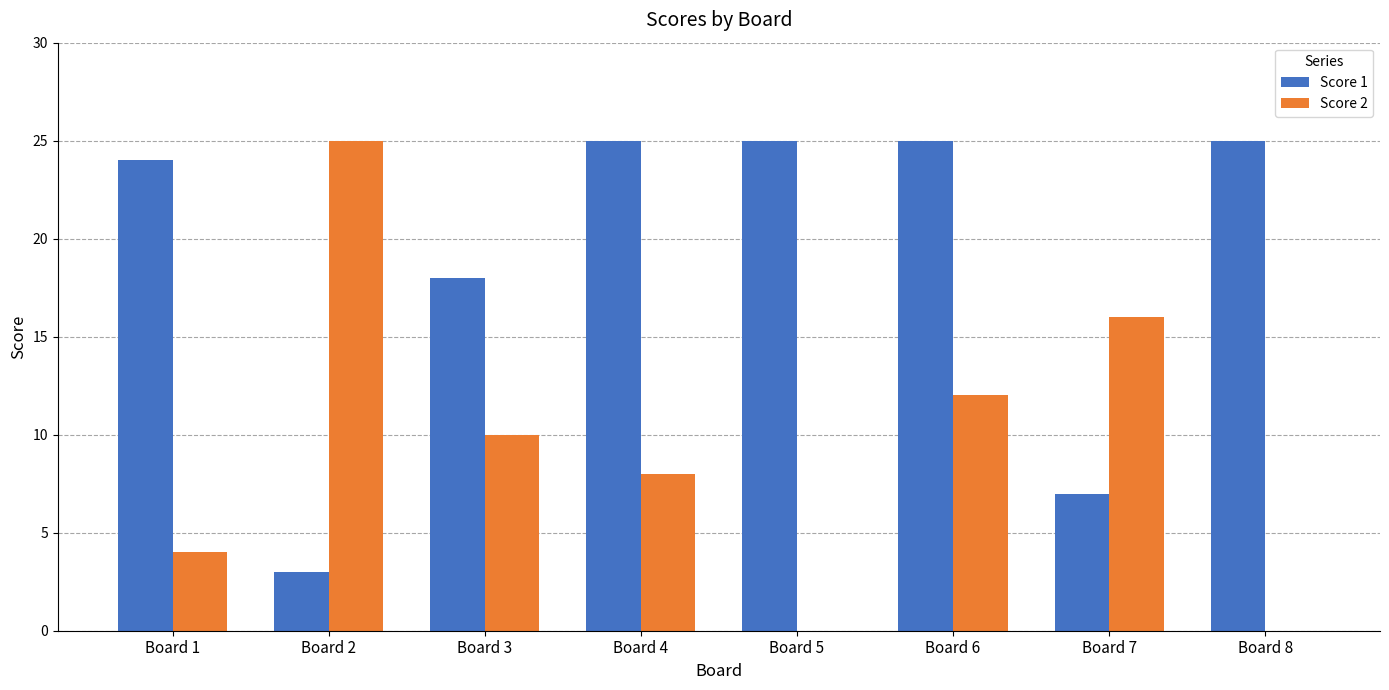

Between Board 3 and Board 8, which series saw the biggest shift?

Score 2